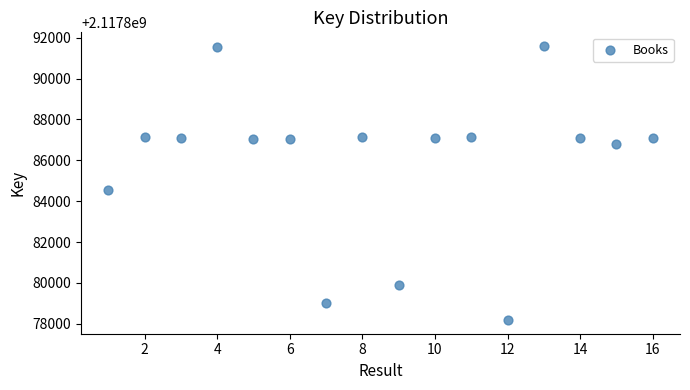

What Y value in the scatter plot is closest to 2117884888?

2117884568